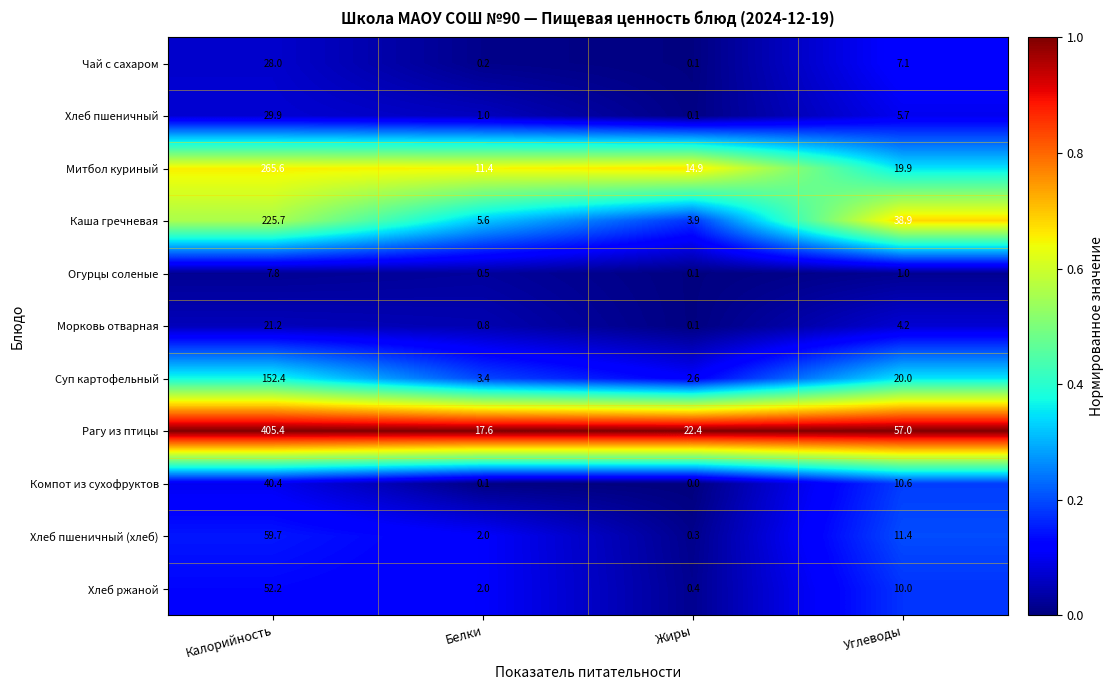

Is it true that Хлеб ржаной equals 93.8 at Калорийность?

False